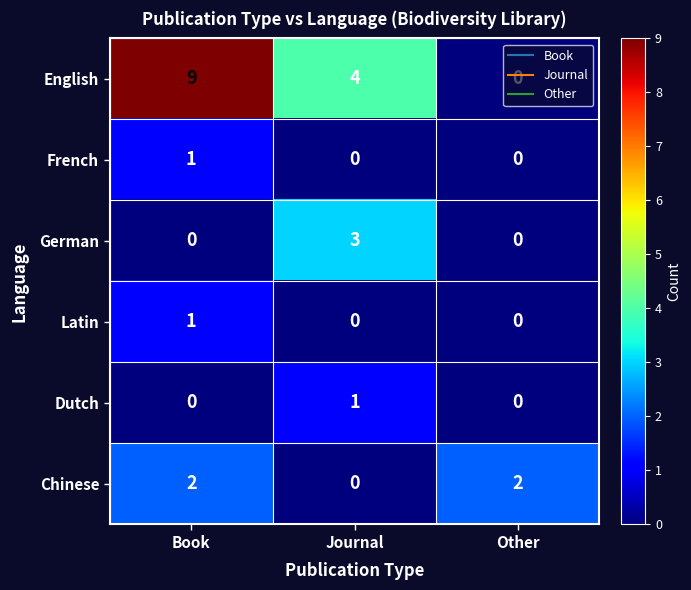

Which series has the largest total across all categories?

English